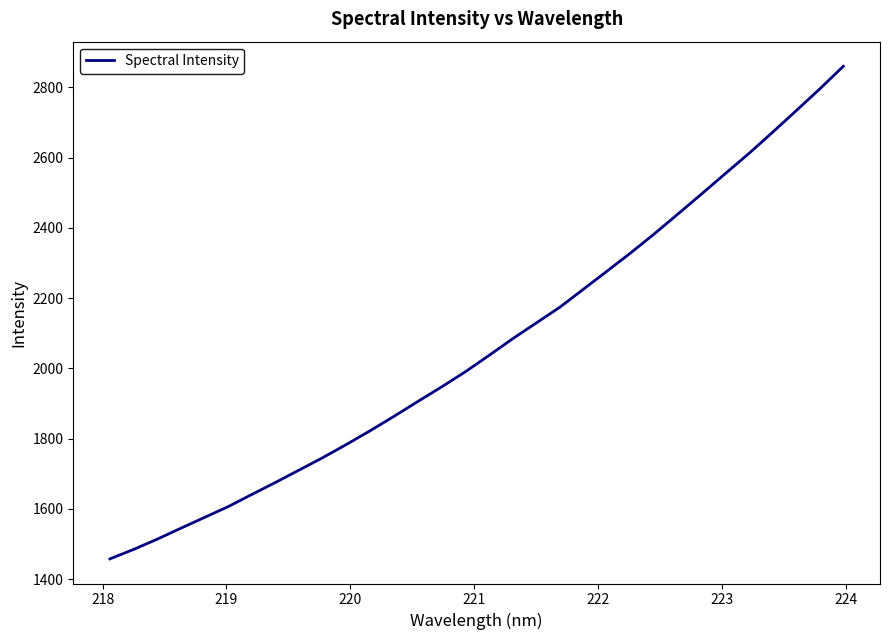

How many lines are shown in the chart?

1